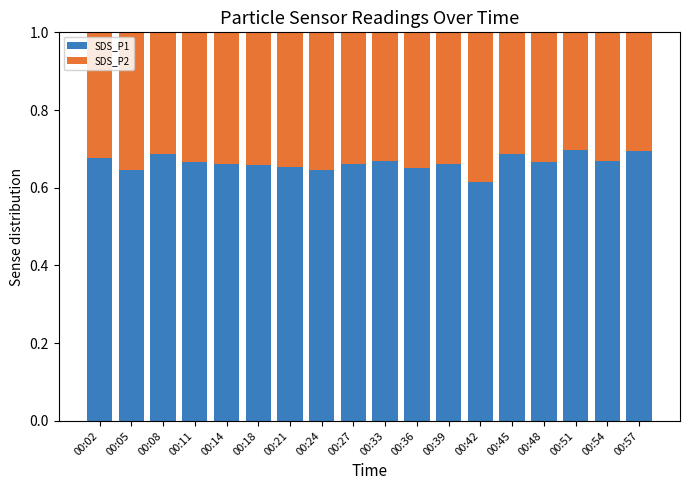

How many bars are there in total?

18